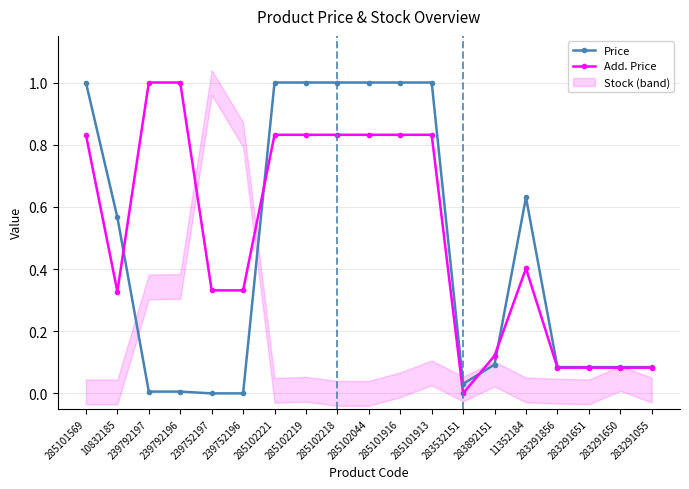

Rank the series by their maximum value, from highest to lowest.

Price, Add. Price